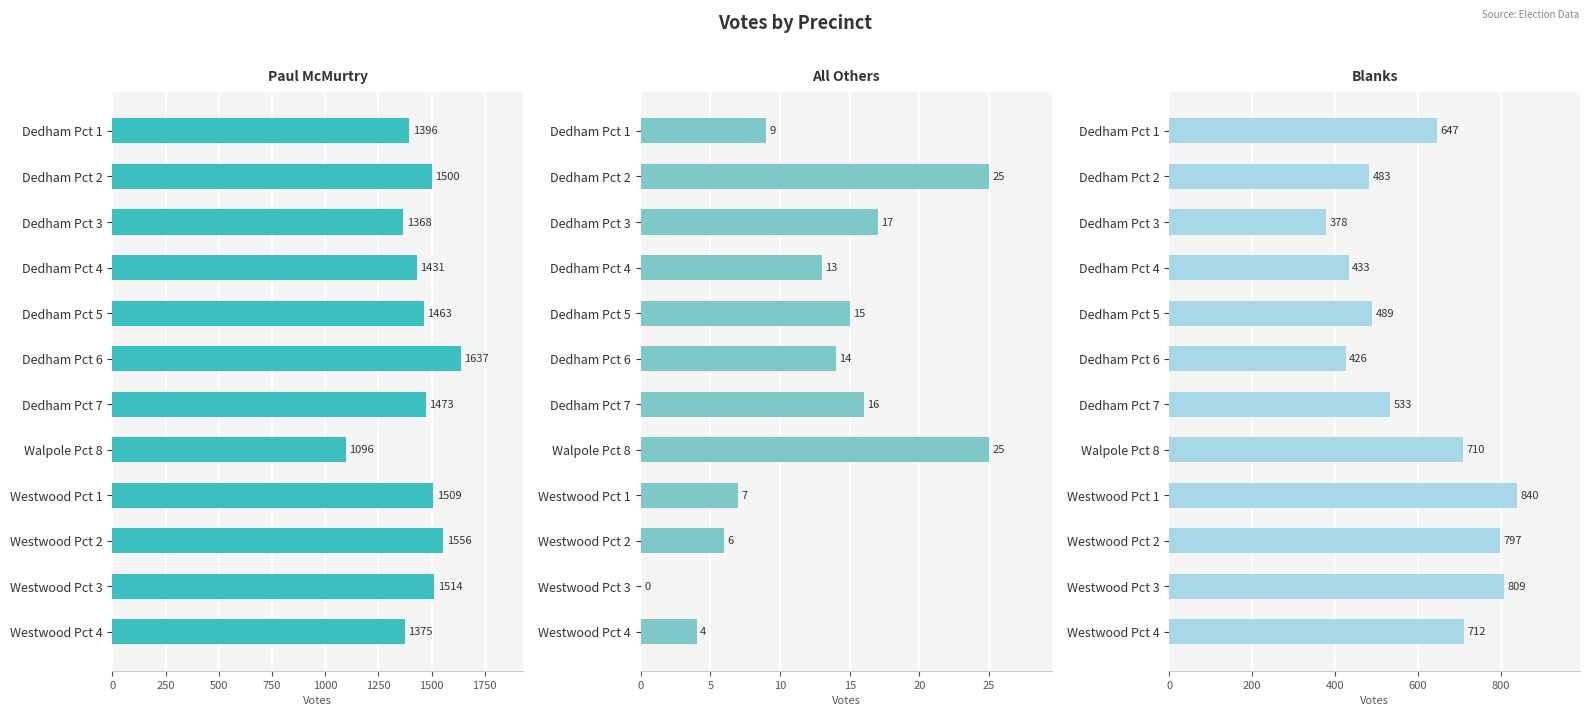

What is the total value across all series at Dedham Pct 7?

2022